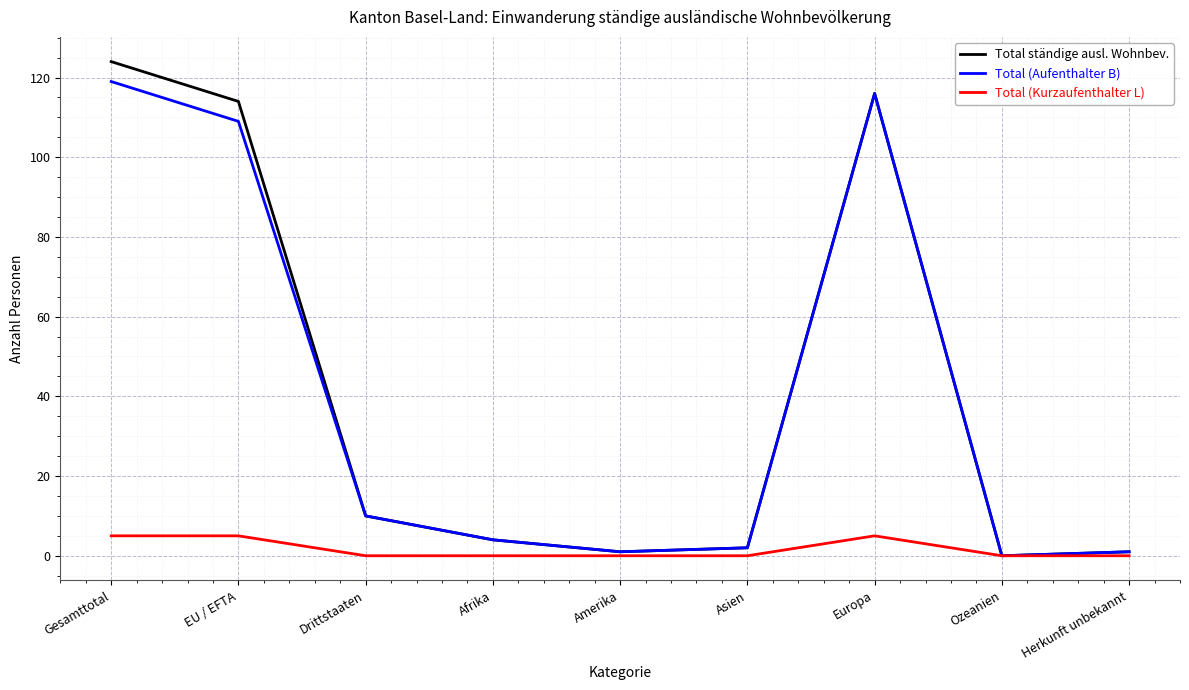

Is it true that Total (Aufenthalter B) equals 5 at Drittstaaten?

False